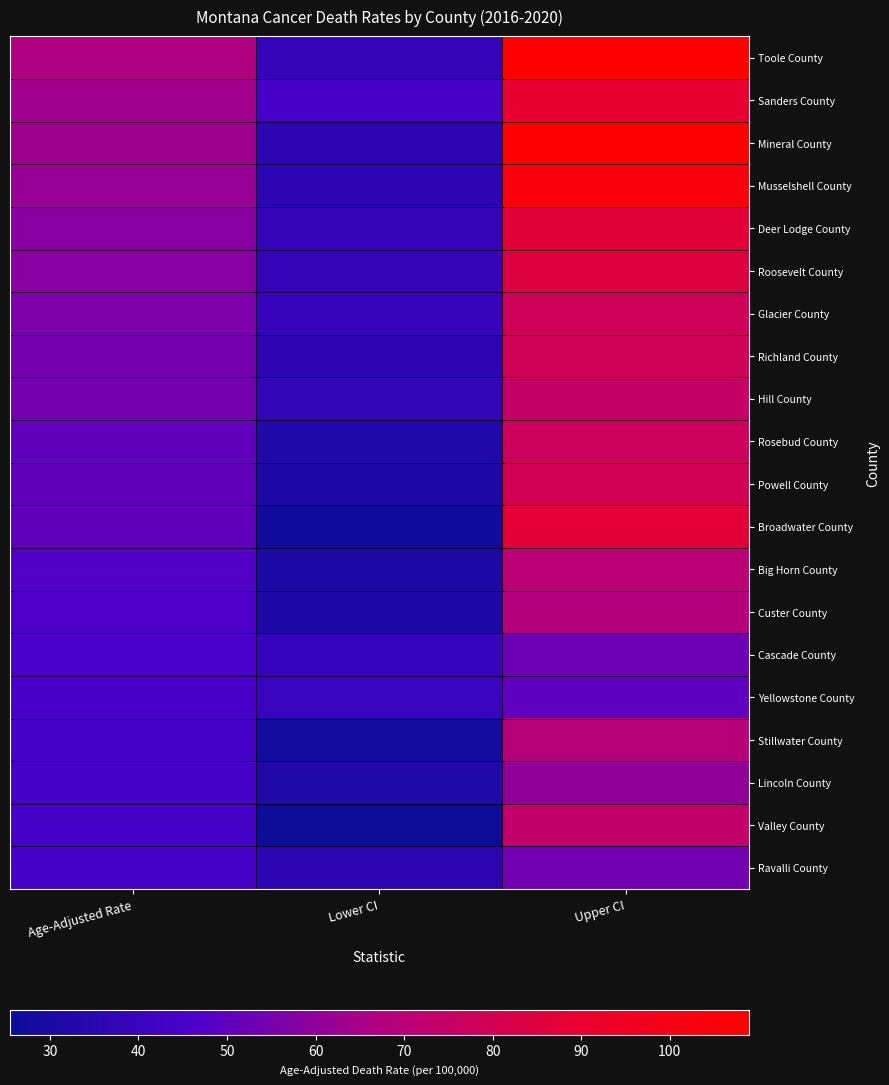

Which category has the highest value across all series?

Upper CI